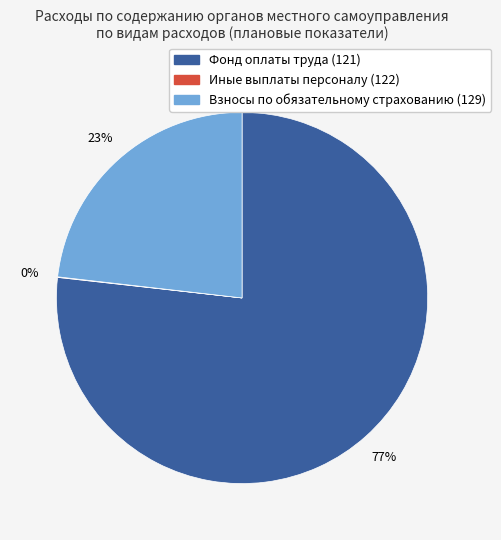

What is the ratio of the value at Взносы по обязательному страхованию (129) to the value at Фонд оплаты труда (121)?

0.3